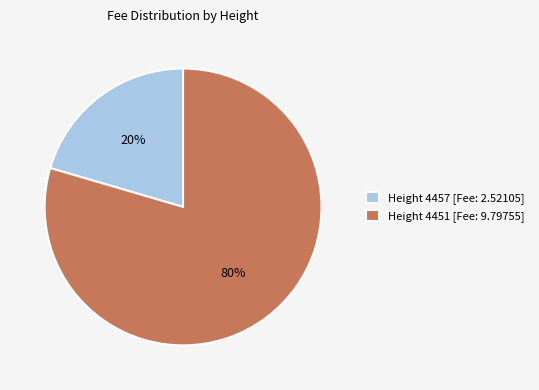

Which slice is the largest?

Height 4451